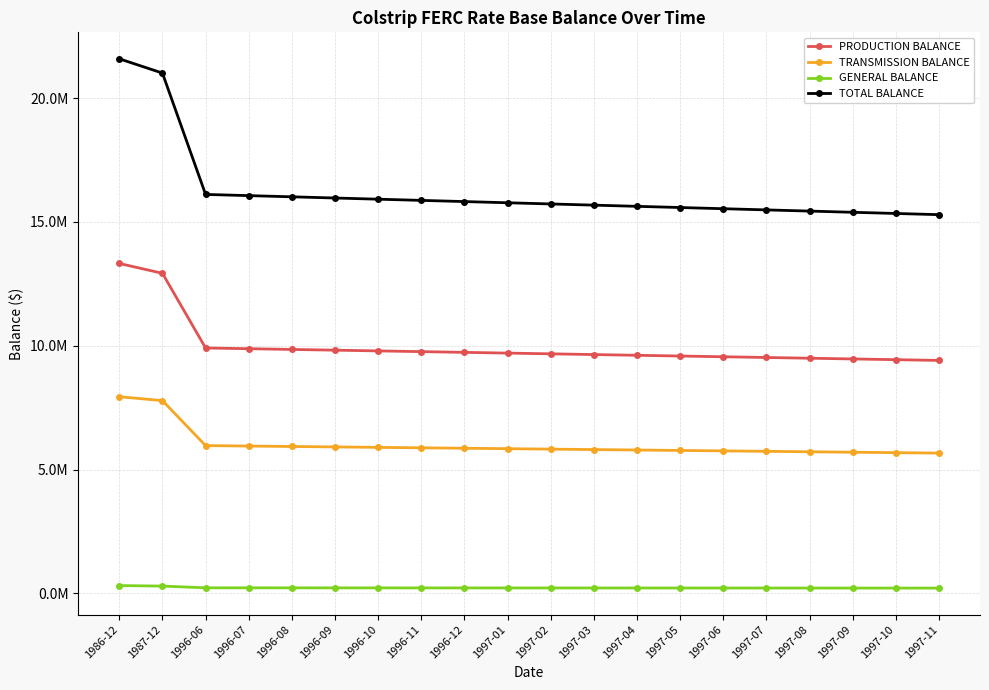

Is this an area chart (filled region under the line)?

No